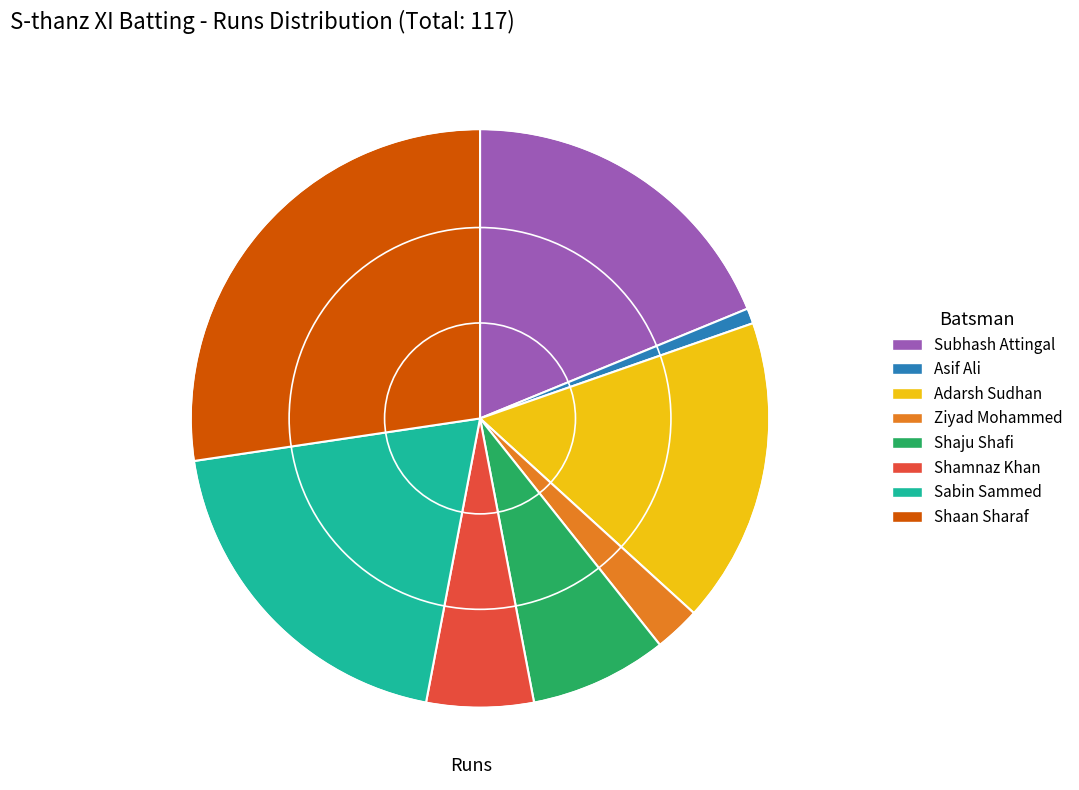

Combined, do Shamnaz Khan and Shaju Shafi account for over 50%?

No